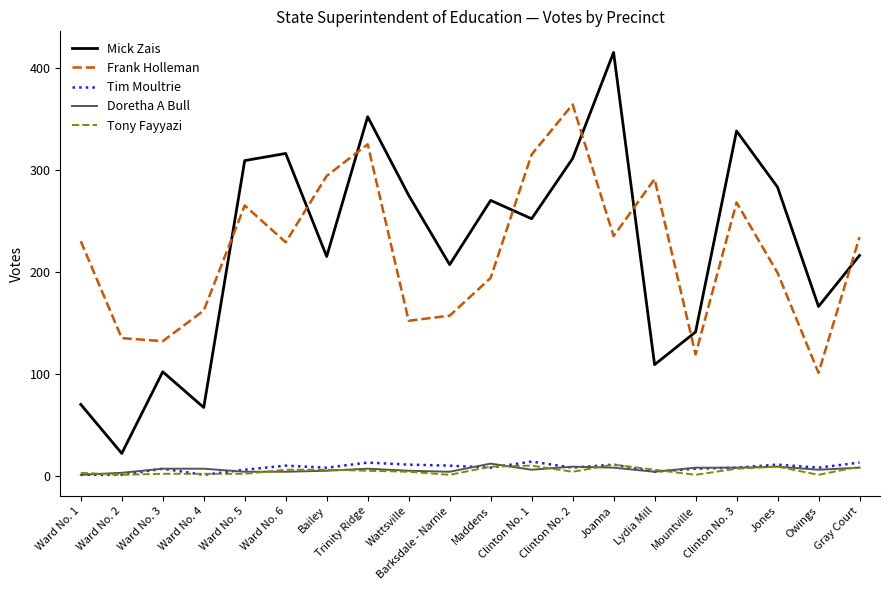

What is the sum of all Doretha A Bull values?

125